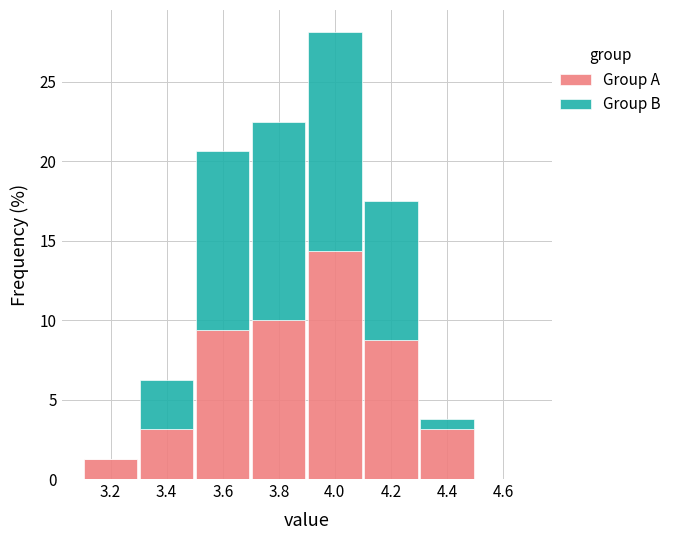

Reading left to right, list every stacked bar in this chart as the range it spans on the x-axis followed by its total height. The values are not printed on the chart, so give them approximately, as read against the axis.

3.1 to 3.3: 1.5
3.3 to 3.5: 6.5
3.5 to 3.7: 20.5
3.7 to 3.9: 22.5
3.9 to 4.1: 28.0
4.1 to 4.3: 17.5
4.3 to 4.5: 4.0
4.5 to 4.7: 0